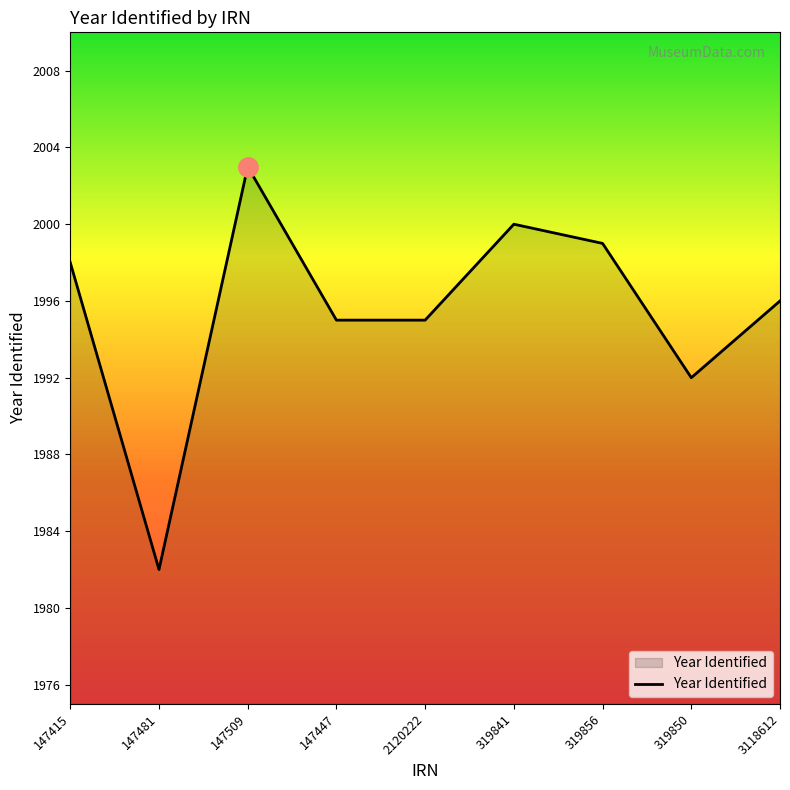

What is the difference between the maximum and minimum values?

21